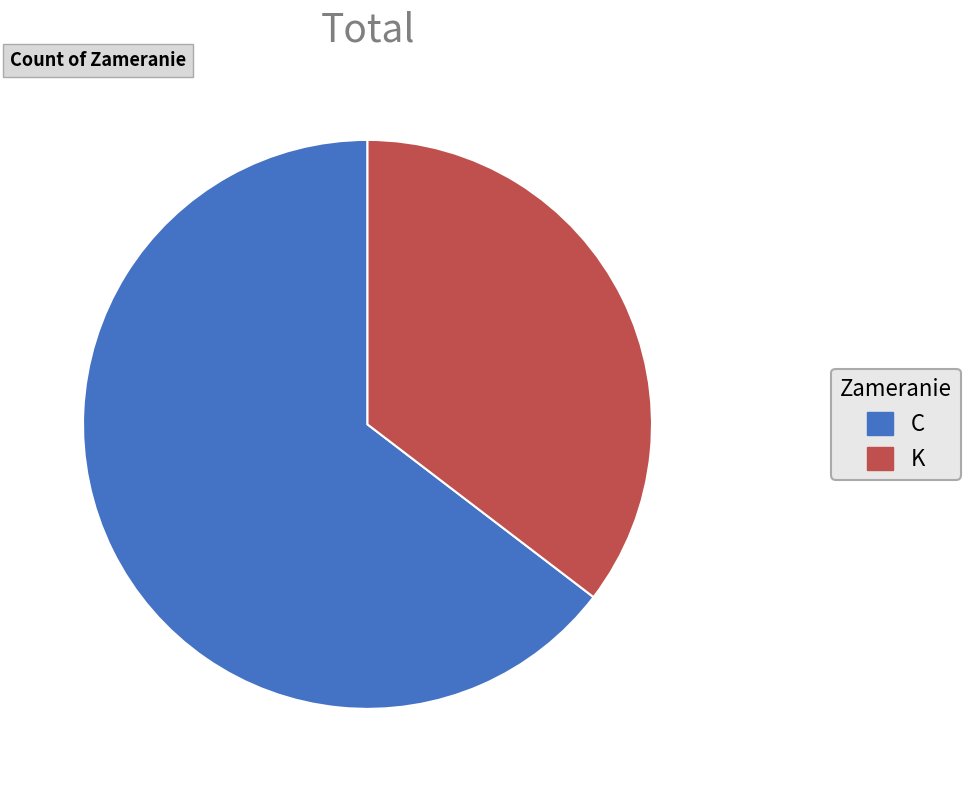

Is the sum of K and C greater than half?

Yes